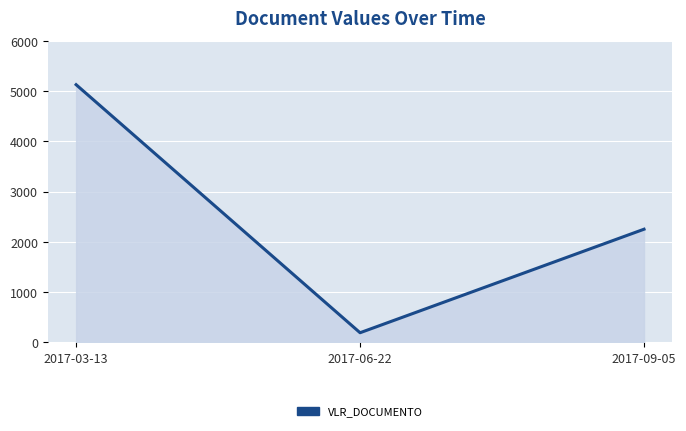

At which category does the chart reach its minimum across all series?

2017-06-22